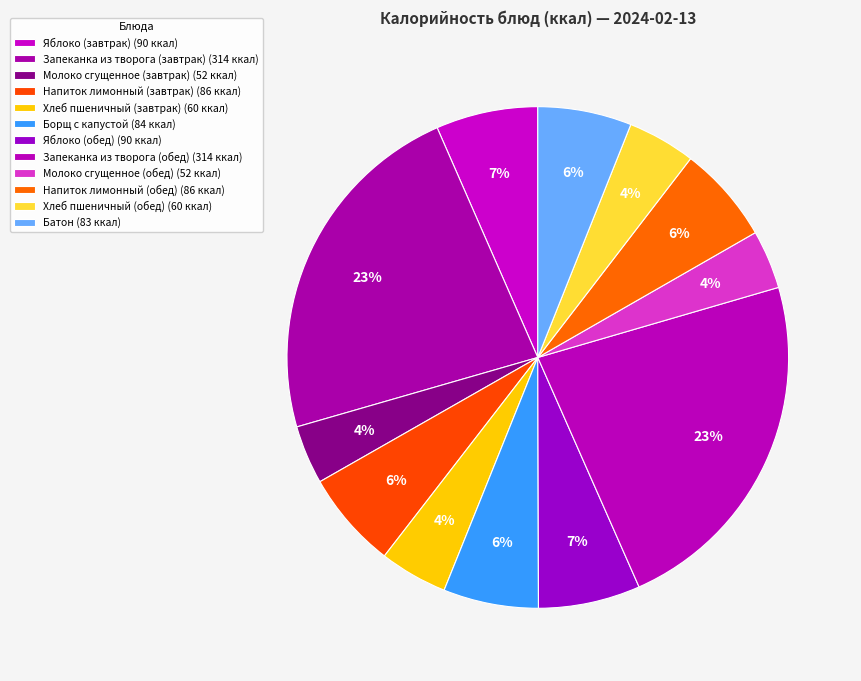

The Хлеб пшеничный (завтрак) slice represents 4% of the pie. True or false?

True